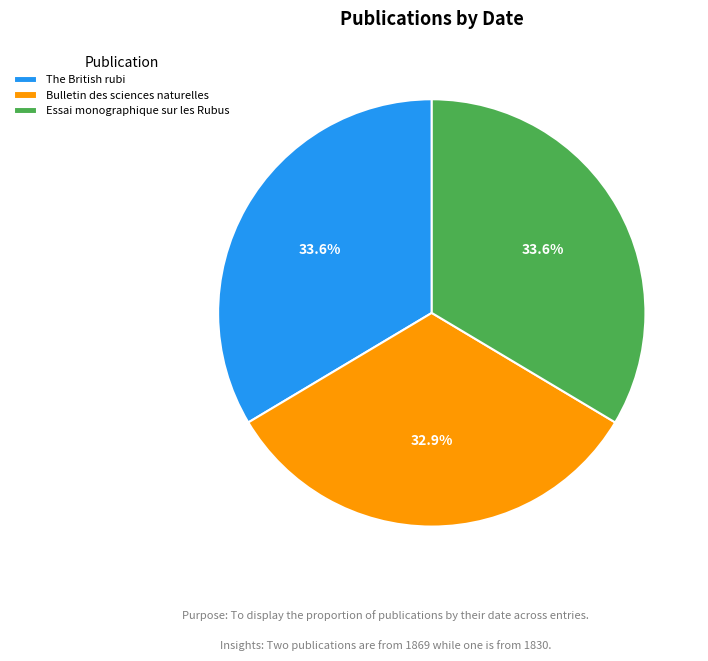

Count the number of slices in the pie.

3